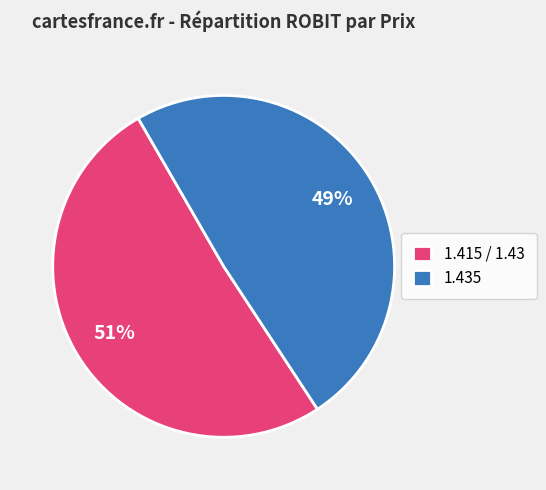

Is it true that 1.435 is 61% of the pie?

False